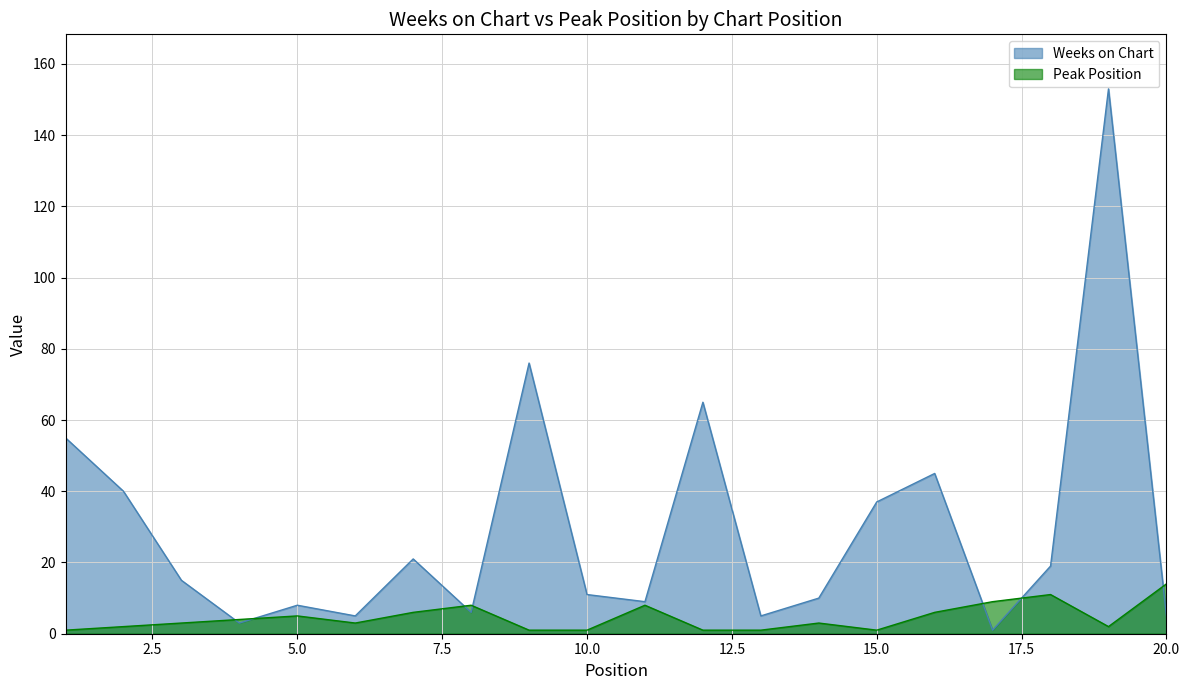

What is the difference between the maximum and minimum values in the Peak Position series?

13